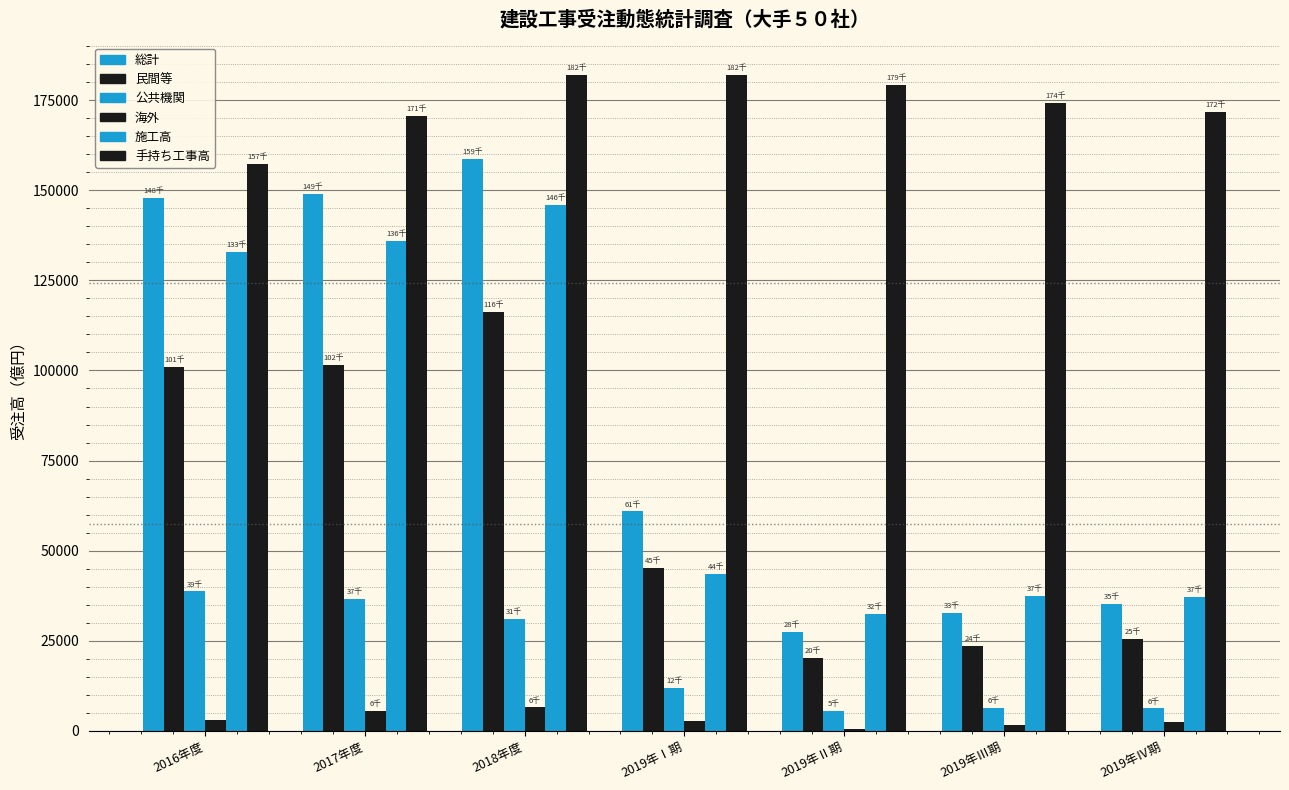

How many bars are there in each group?

6